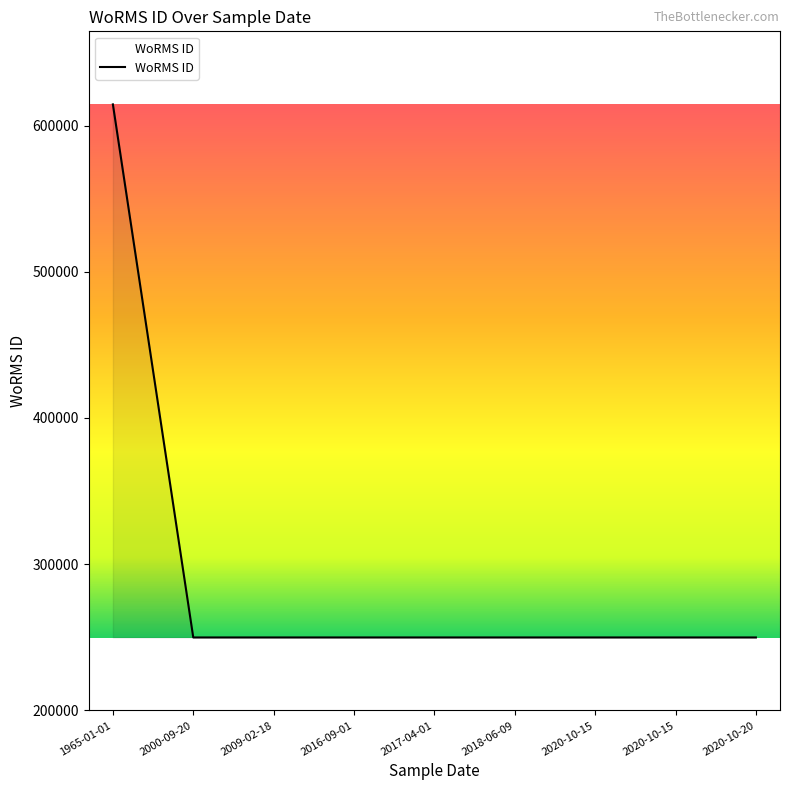

How many lines are shown in the chart?

1